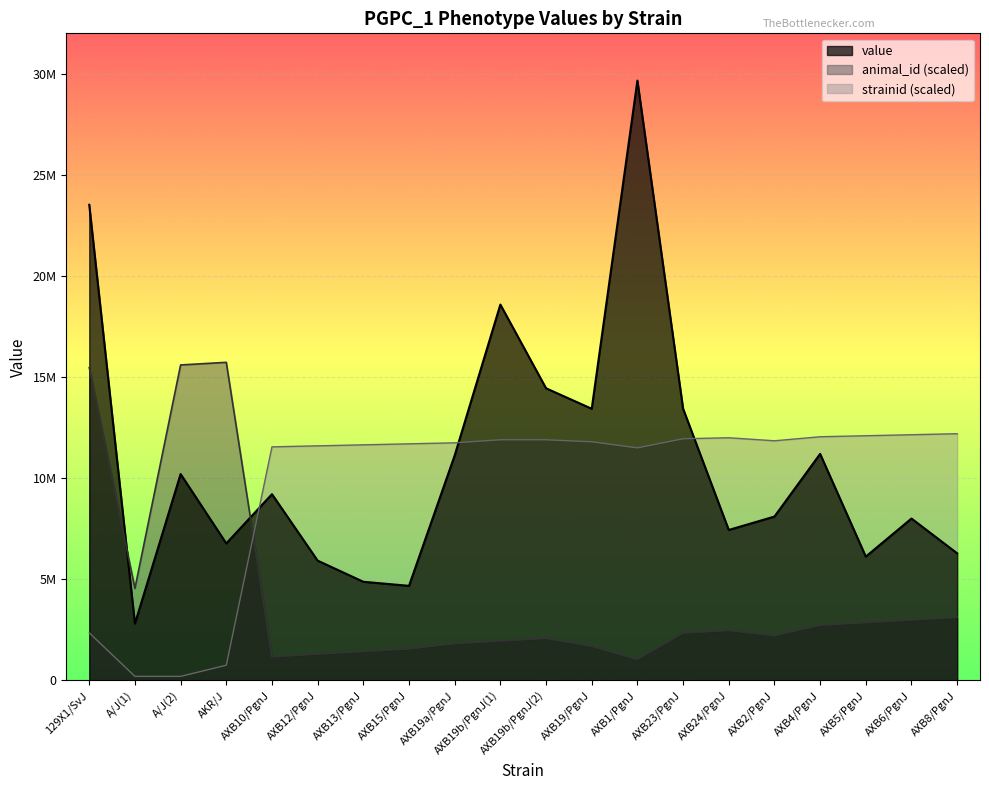

What is the difference between the value values at AXB19a/PgnJ and A/J(2)?

920422.0